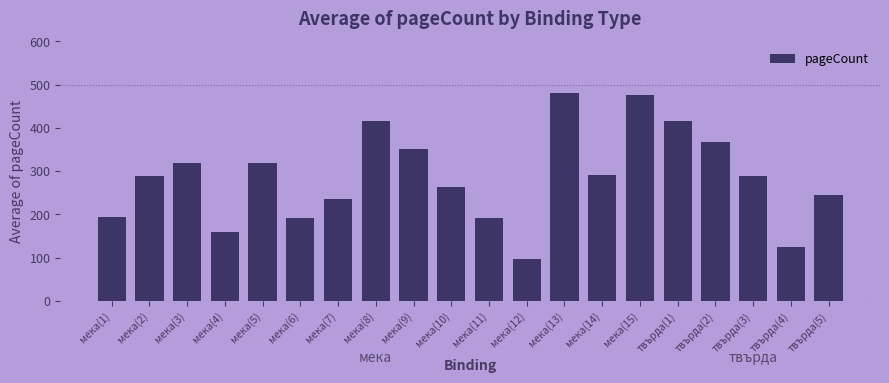

Is it true that the value at мека(8) is 604?

False